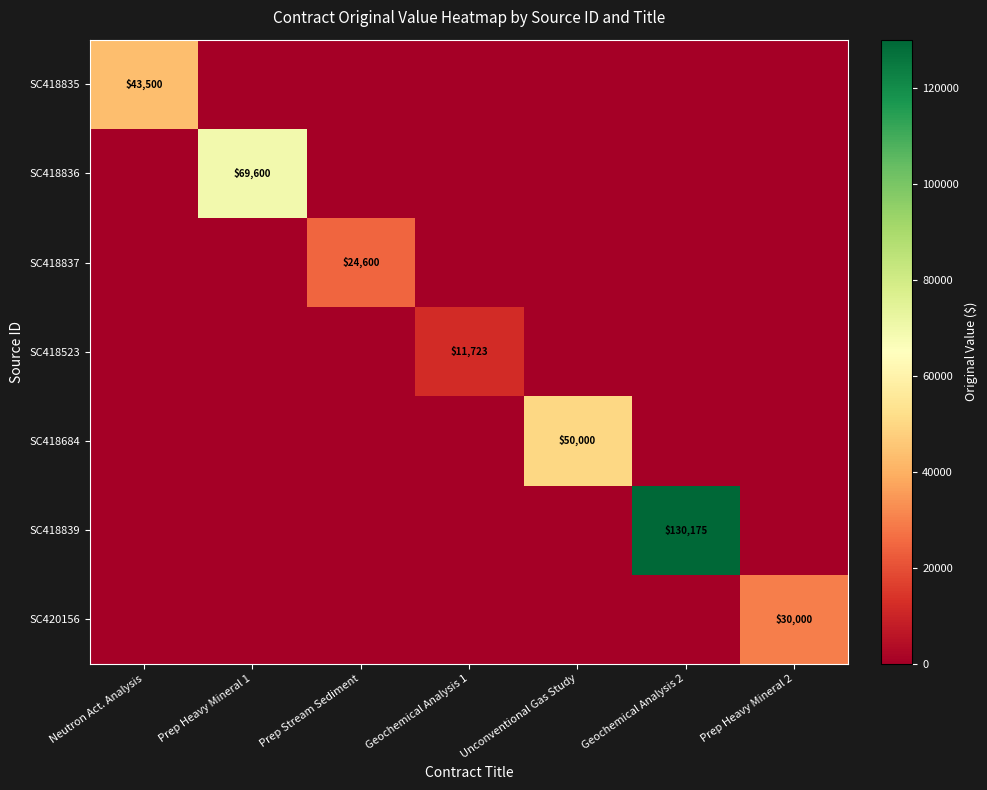

The value of SC418835 at Neutron Act. Analysis is 43500. True or false?

True